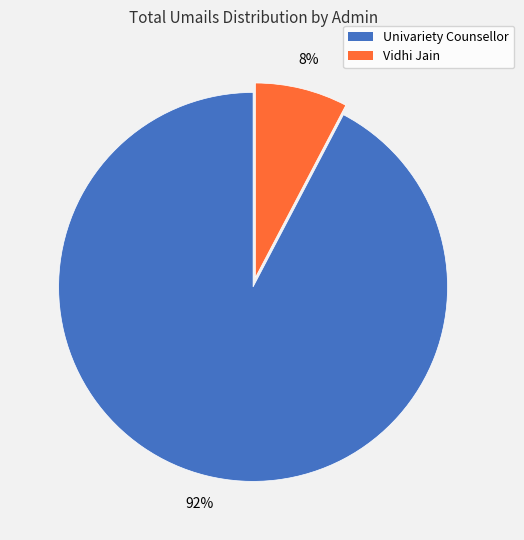

To the nearest percent, what is the average slice percentage?

50%